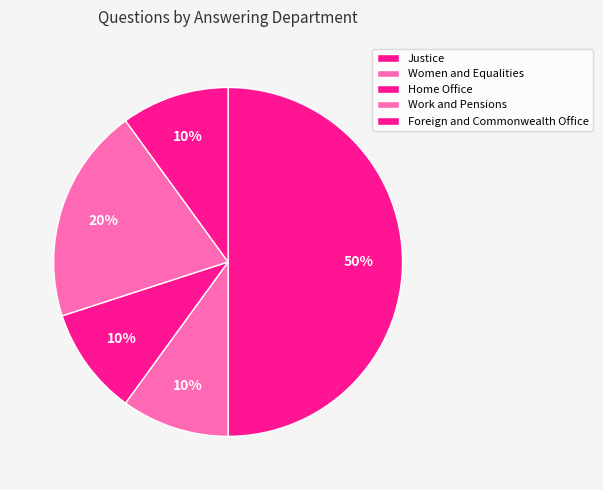

How many segments does this pie chart have?

5